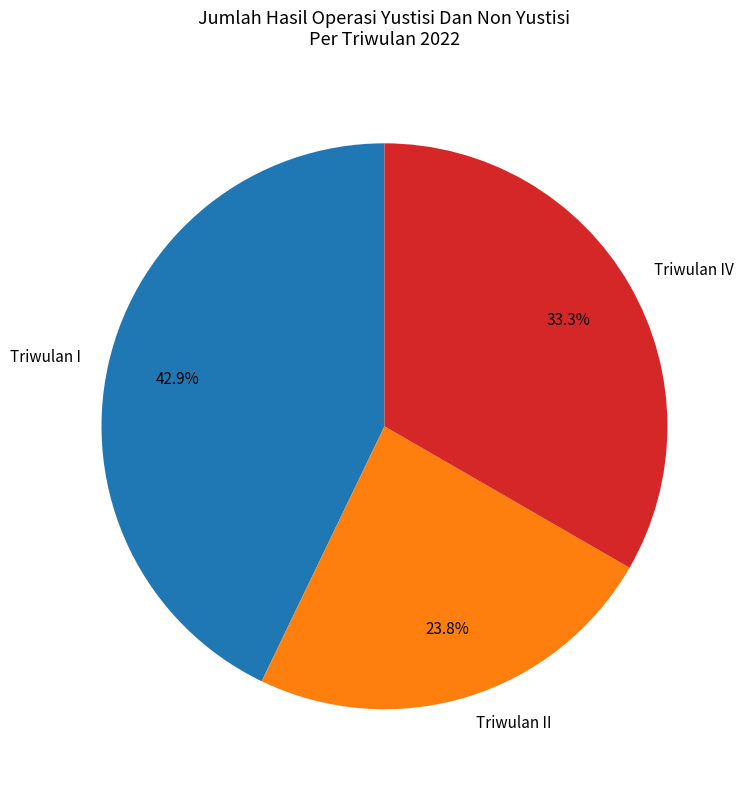

Which has a higher value, Triwulan I or Triwulan II?

Triwulan I